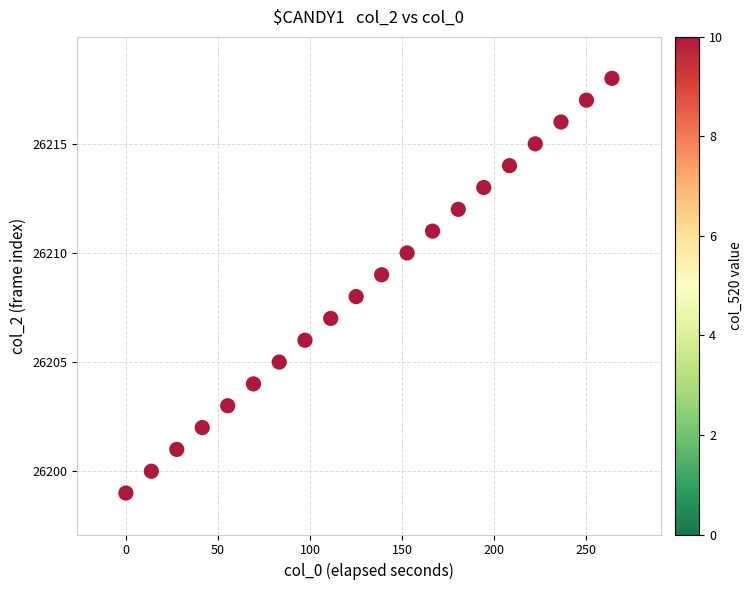

What is the range of Y values (max minus min)?

19